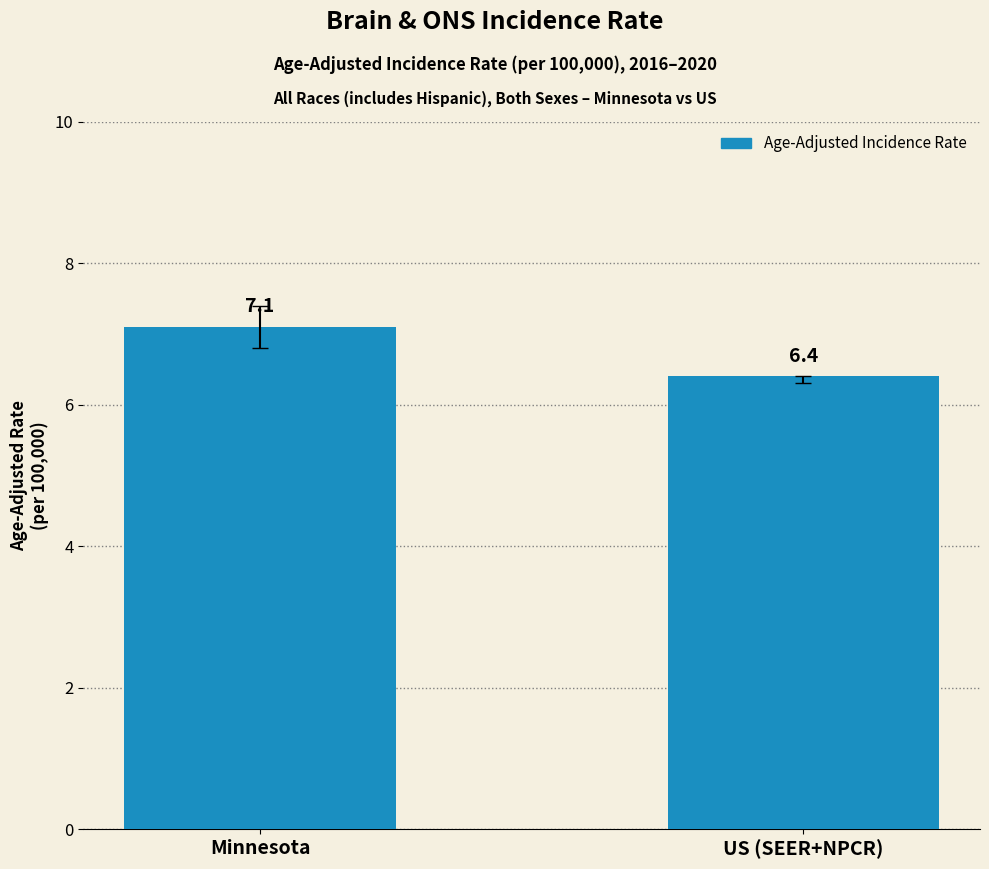

Reading left to right, extract all data points from this chart.

7.1	6.4